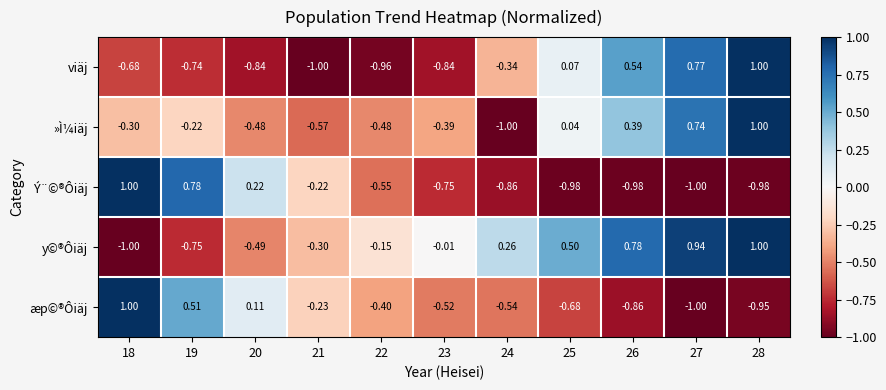

What is the greatest value displayed?

1.0